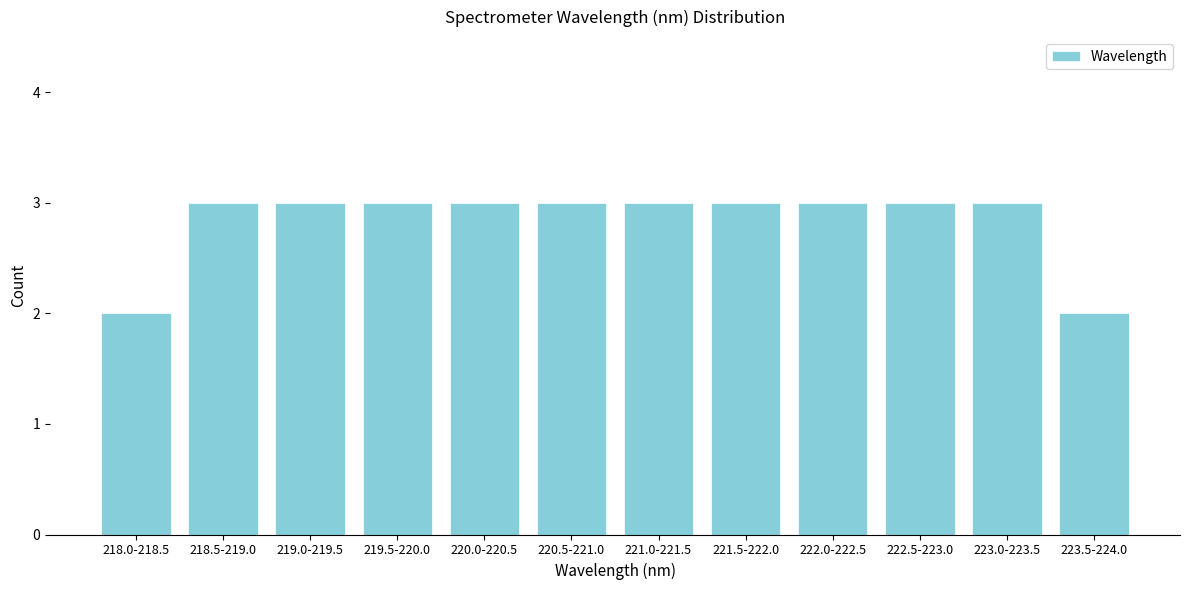

Reading right to left, extract all data points from this chart.

2	3	3	3	3	3	3	3	3	3	3	2